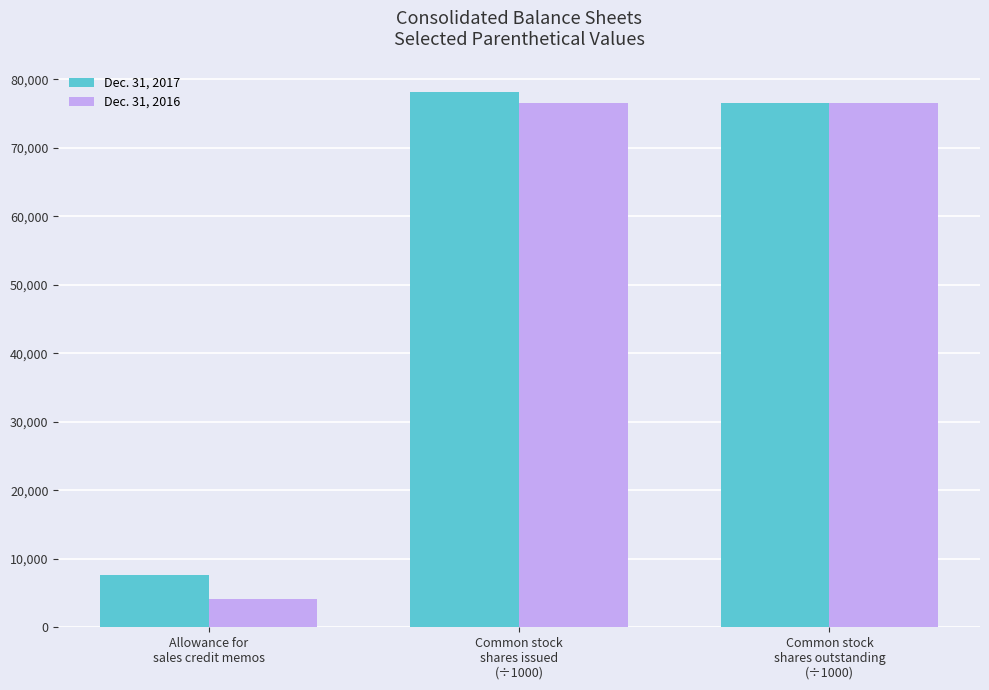

Which label corresponds to the largest value in the chart?

Common stock
shares issued
(÷1000)